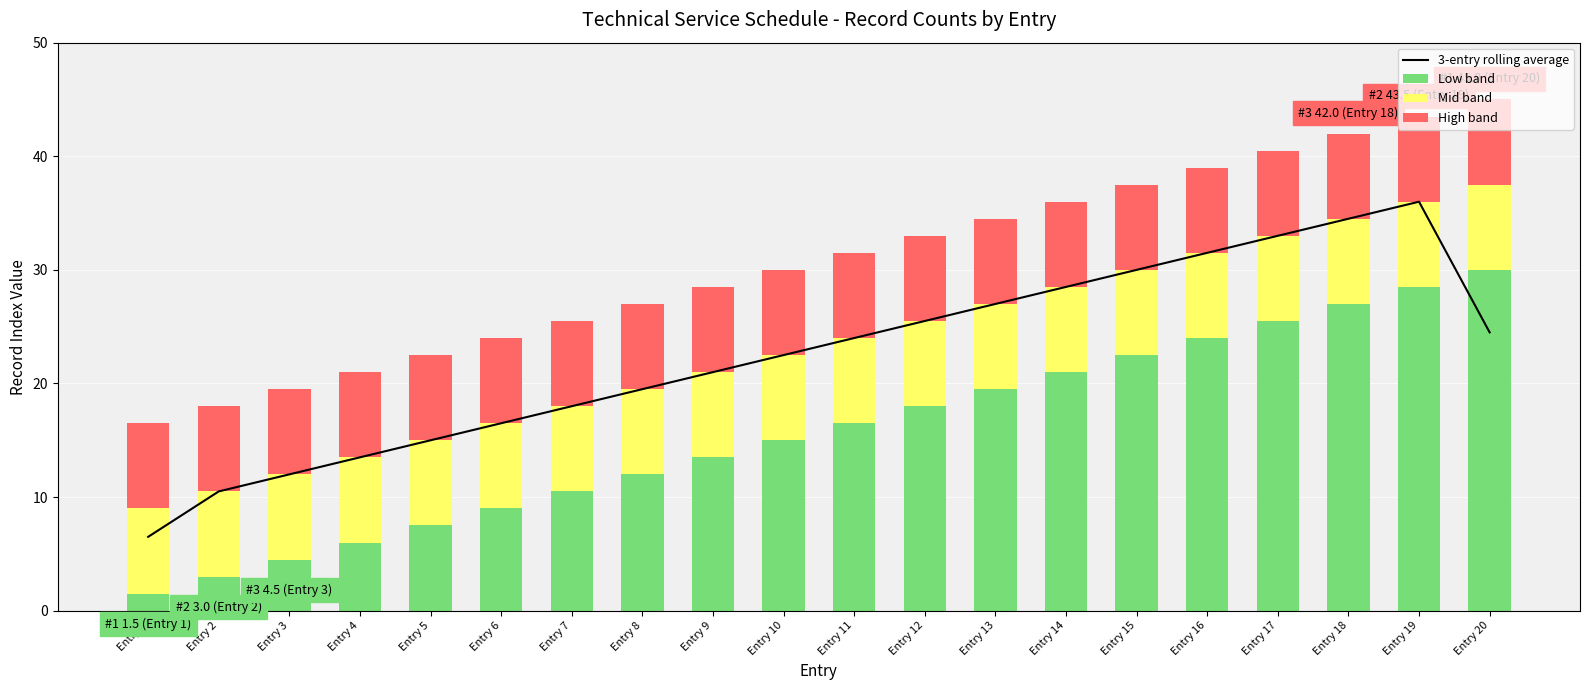

Reading left to right, extract all data points from this chart.

3-entry rolling average: Entry 1=6.5	Entry 2=10.5	Entry 3=12.0	Entry 4=13.5	Entry 5=15.0	Entry 6=16.5	Entry 7=18.0	Entry 8=19.5	Entry 9=21.0	Entry 10=22.5	Entry 11=24.0	Entry 12=25.5	Entry 13=27.0	Entry 14=28.5	Entry 15=30.0	Entry 16=31.5	Entry 17=33.0	Entry 18=34.5	Entry 19=36.0	Entry 20=24.5
Low band: Entry 1=1.5	Entry 2=3.0	Entry 3=4.5	Entry 4=6.0	Entry 5=7.5	Entry 6=9.0	Entry 7=10.5	Entry 8=12.0	Entry 9=13.5	Entry 10=15.0	Entry 11=16.5	Entry 12=18.0	Entry 13=19.5	Entry 14=21.0	Entry 15=22.5	Entry 16=24.0	Entry 17=25.5	Entry 18=27.0	Entry 19=28.5	Entry 20=30.0
Mid band: Entry 1=7.5	Entry 2=7.5	Entry 3=7.5	Entry 4=7.5	Entry 5=7.5	Entry 6=7.5	Entry 7=7.5	Entry 8=7.5	Entry 9=7.5	Entry 10=7.5	Entry 11=7.5	Entry 12=7.5	Entry 13=7.5	Entry 14=7.5	Entry 15=7.5	Entry 16=7.5	Entry 17=7.5	Entry 18=7.5	Entry 19=7.5	Entry 20=7.5
High band: Entry 1=7.5	Entry 2=7.5	Entry 3=7.5	Entry 4=7.5	Entry 5=7.5	Entry 6=7.5	Entry 7=7.5	Entry 8=7.5	Entry 9=7.5	Entry 10=7.5	Entry 11=7.5	Entry 12=7.5	Entry 13=7.5	Entry 14=7.5	Entry 15=7.5	Entry 16=7.5	Entry 17=7.5	Entry 18=7.5	Entry 19=7.5	Entry 20=7.5